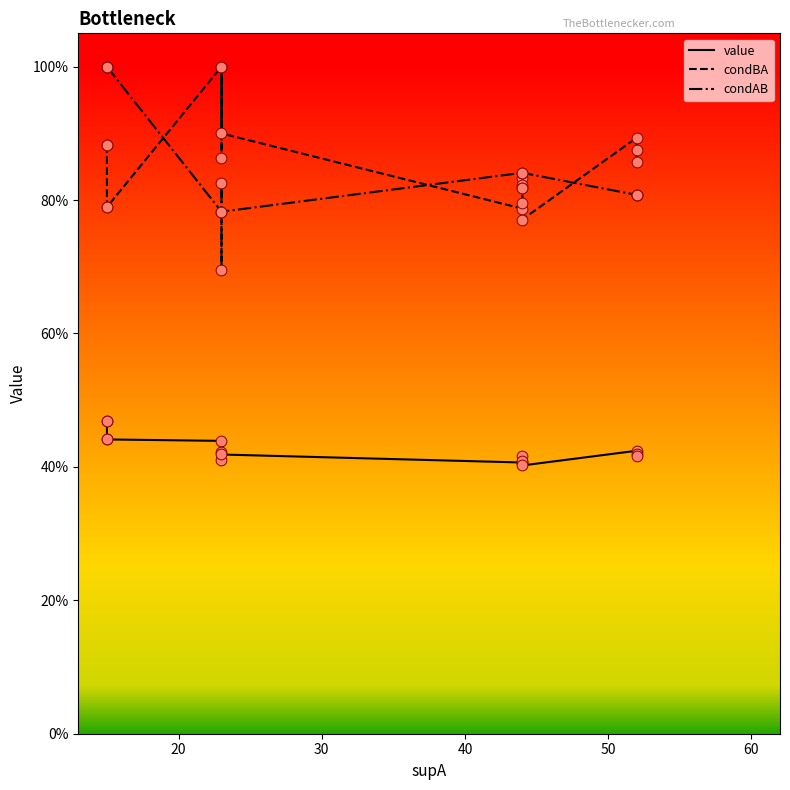

What are all the series names shown in the legend?

value, condBA, condAB